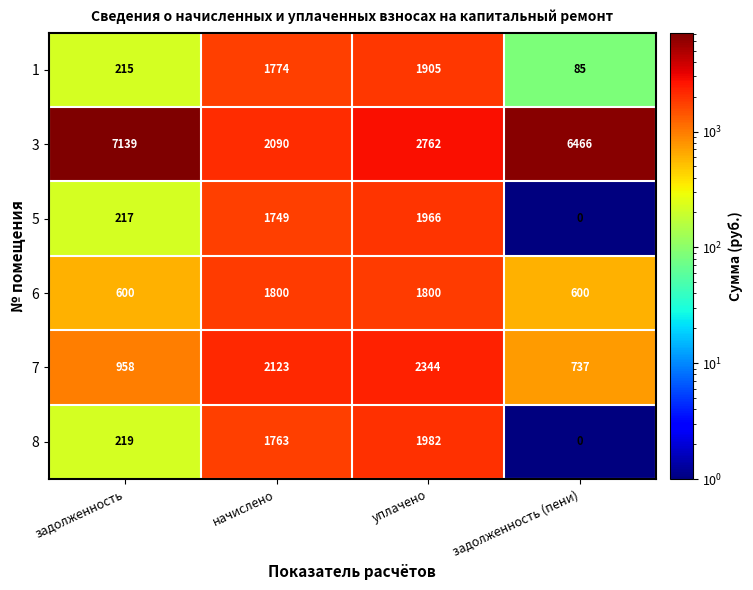

What is the sum of all 7 values?

6162